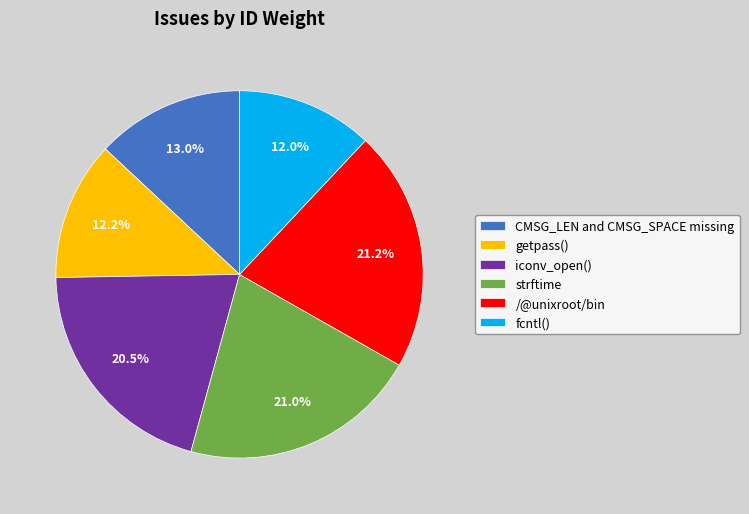

To the nearest percent, what percentage of the pie is strftime?

21%